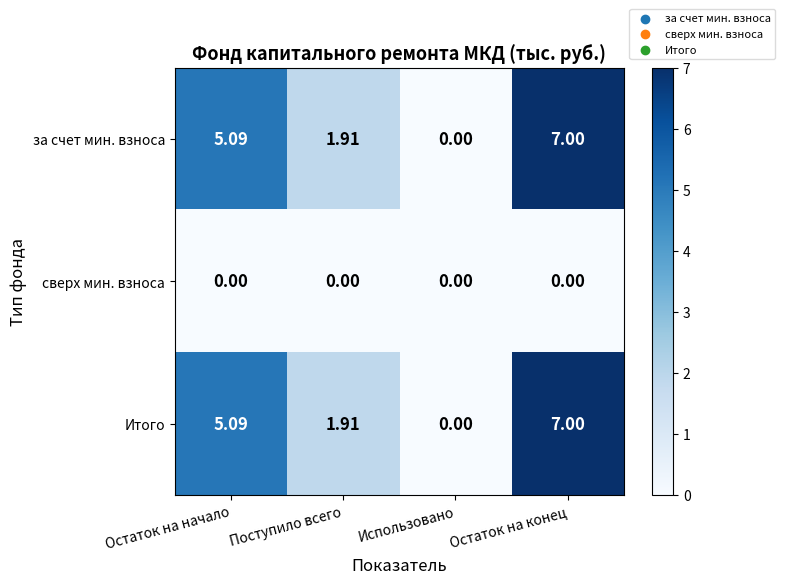

List the labels in order of за счет мин. взноса value, largest first.

Остаток на конец, Остаток на начало, Поступило всего, Использовано